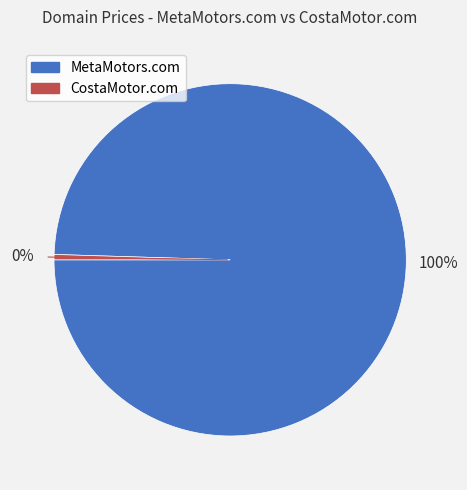

Do CostaMotor.com and MetaMotors.com together represent more than half of the pie?

Yes